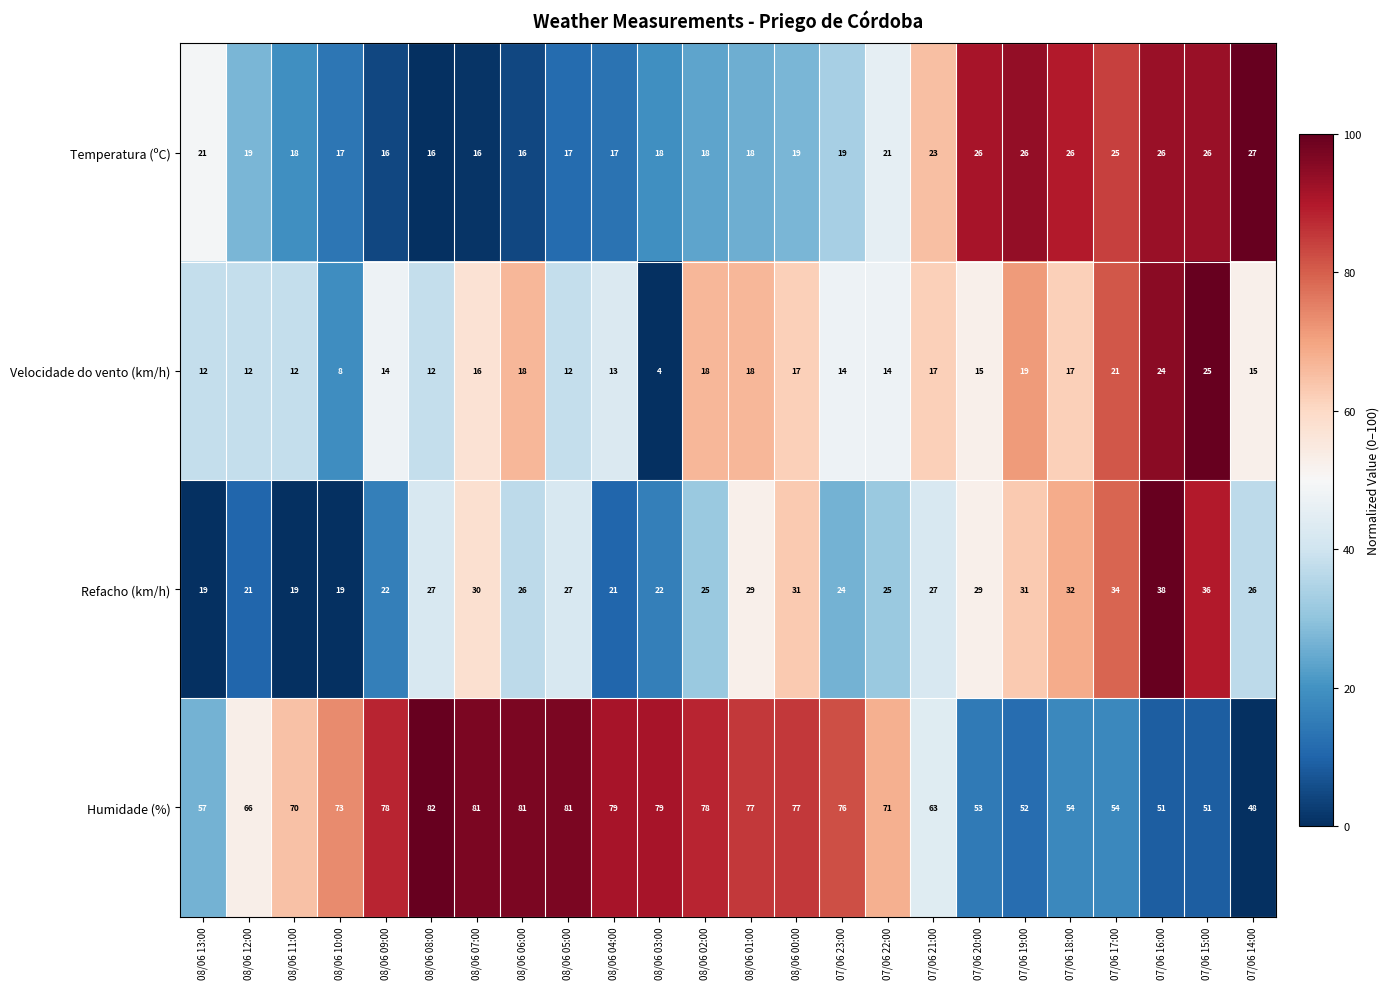

What is the total value across all series at 08/06 04:00?

130